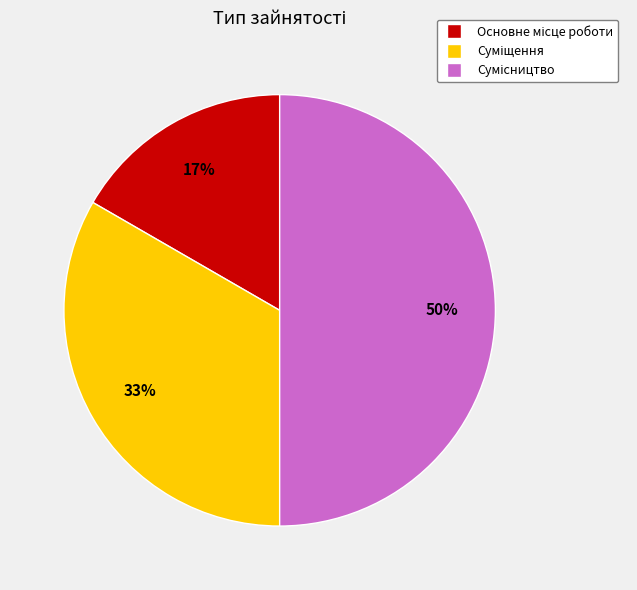

To the nearest percent, what is the average slice percentage?

33%